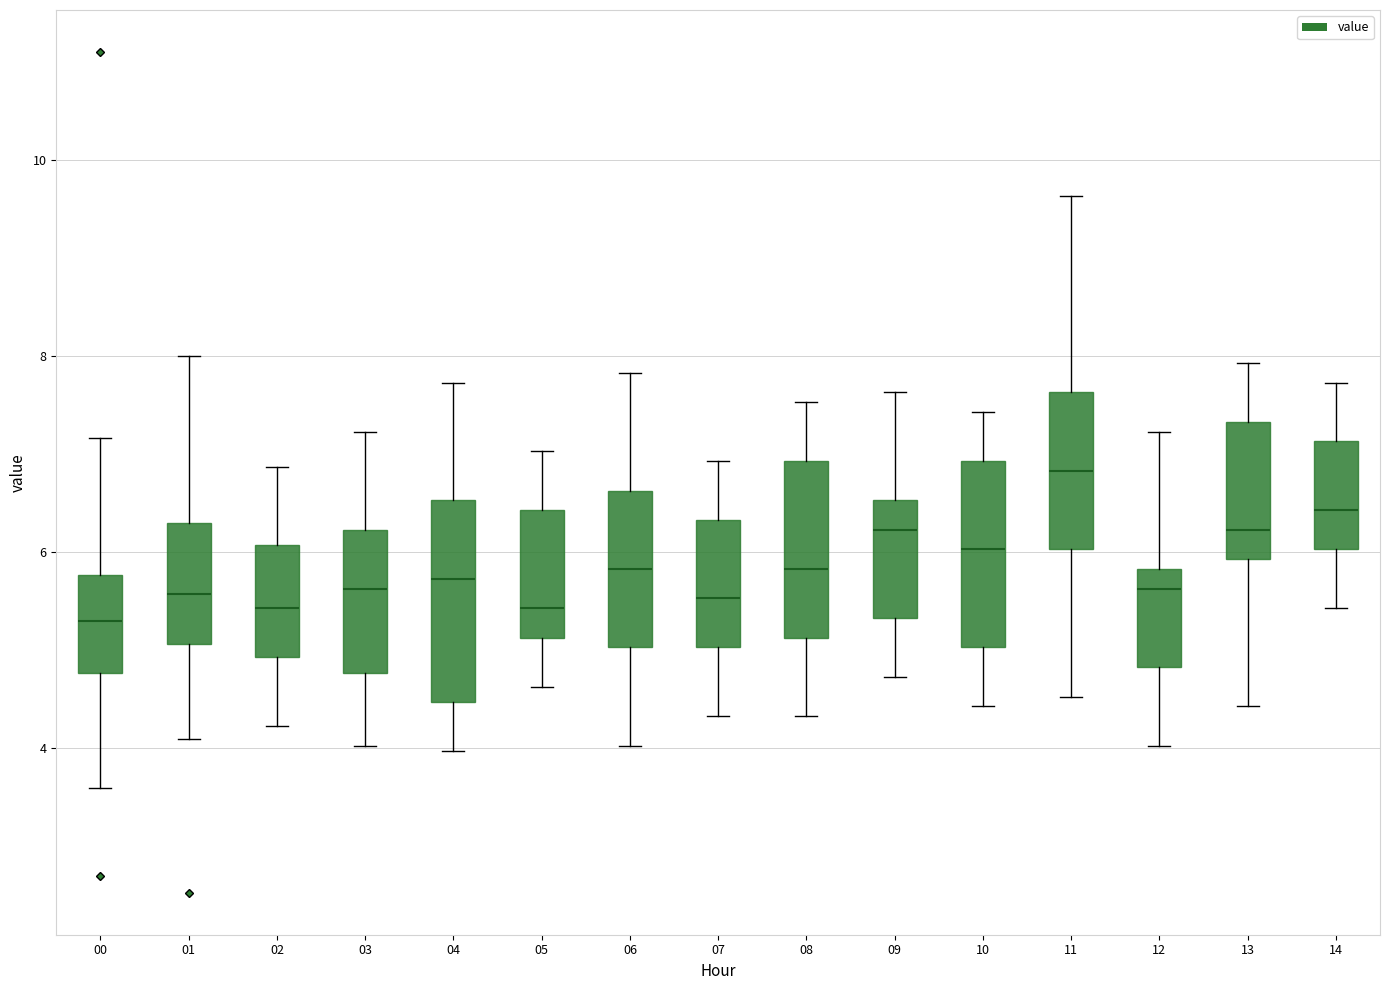

Reading left to right, read every box against the y-axis: the position of its median line, the range the box covers, and the ends of its whiskers. The values are not printed on the chart, so give them approximately, as read against the axis.

00: median 5.4, box 4.8 to 5.8, whiskers 3.6 to 7.2
01: median 5.6, box 5.0 to 6.4, whiskers 4.2 to 8.0
02: median 5.4, box 5.0 to 6.0, whiskers 4.2 to 6.8
03: median 5.6, box 4.8 to 6.2, whiskers 4.0 to 7.2
04: median 5.8, box 4.4 to 6.6, whiskers 4.0 to 7.8
05: median 5.4, box 5.2 to 6.4, whiskers 4.6 to 7.0
06: median 5.8, box 5.0 to 6.6, whiskers 4.0 to 7.8
07: median 5.6, box 5.0 to 6.4, whiskers 4.4 to 7.0
08: median 5.8, box 5.2 to 7.0, whiskers 4.4 to 7.6
09: median 6.2, box 5.4 to 6.6, whiskers 4.8 to 7.6
10: median 6.0, box 5.0 to 7.0, whiskers 4.4 to 7.4
11: median 6.8, box 6.0 to 7.6, whiskers 4.6 to 9.6
12: median 5.6, box 4.8 to 5.8, whiskers 4.0 to 7.2
13: median 6.2, box 6.0 to 7.4, whiskers 4.4 to 8.0
14: median 6.4, box 6.0 to 7.2, whiskers 5.4 to 7.8